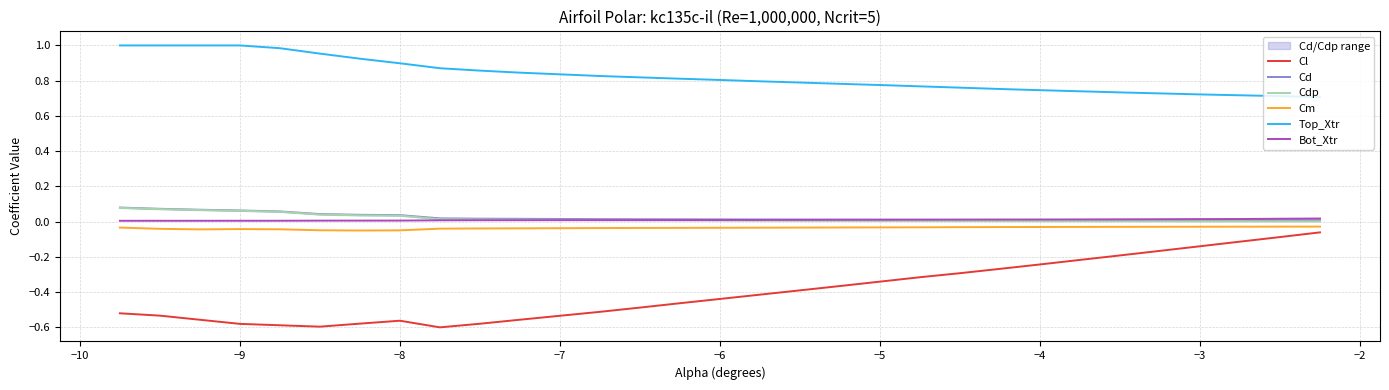

Reading right to left, list all the values displayed in this chart.

Cl: -0.1	-0.1	-0.1	-0.1	-0.2	-0.2	-0.2	-0.2	-0.3	-0.3	-0.3	-0.3	-0.4	-0.4	-0.4	-0.4	-0.5	-0.5	-0.5	-0.6	-0.6	-0.6	-0.6	-0.6	-0.6	-0.6	-0.6	-0.6	-0.5	-0.5
Cd: 0.0	0.0	0.0	0.0	0.0	0.0	0.0	0.0	0.0	0.0	0.0	0.0	0.0	0.0	0.0	0.0	0.0	0.0	0.0	0.0	0.0	0.0	0.0	0.0	0.0	0.1	0.1	0.1	0.1	0.1
Cdp: 0.0	0.0	0.0	0.0	0.0	0.0	0.0	0.0	0.0	0.0	0.0	0.0	0.0	0.0	0.0	0.0	0.0	0.0	0.0	0.0	0.0	0.0	0.0	0.0	0.0	0.1	0.1	0.1	0.1	0.1
Cm: -0.0	-0.0	-0.0	-0.0	-0.0	-0.0	-0.0	-0.0	-0.0	-0.0	-0.0	-0.0	-0.0	-0.0	-0.0	-0.0	-0.0	-0.0	-0.0	-0.0	-0.0	-0.0	-0.0	-0.1	-0.0	-0.0	-0.0	-0.0	-0.0	-0.0
Top_Xtr: 0.7	0.7	0.7	0.7	0.7	0.7	0.7	0.7	0.8	0.8	0.8	0.8	0.8	0.8	0.8	0.8	0.8	0.8	0.8	0.8	0.9	0.9	0.9	0.9	1.0	1.0	1.0	1.0	1.0	1.0
Bot_Xtr: 0.0	0.0	0.0	0.0	0.0	0.0	0.0	0.0	0.0	0.0	0.0	0.0	0.0	0.0	0.0	0.0	0.0	0.0	0.0	0.0	0.0	0.0	0.0	0.0	0.0	0.0	0.0	0.0	0.0	0.0